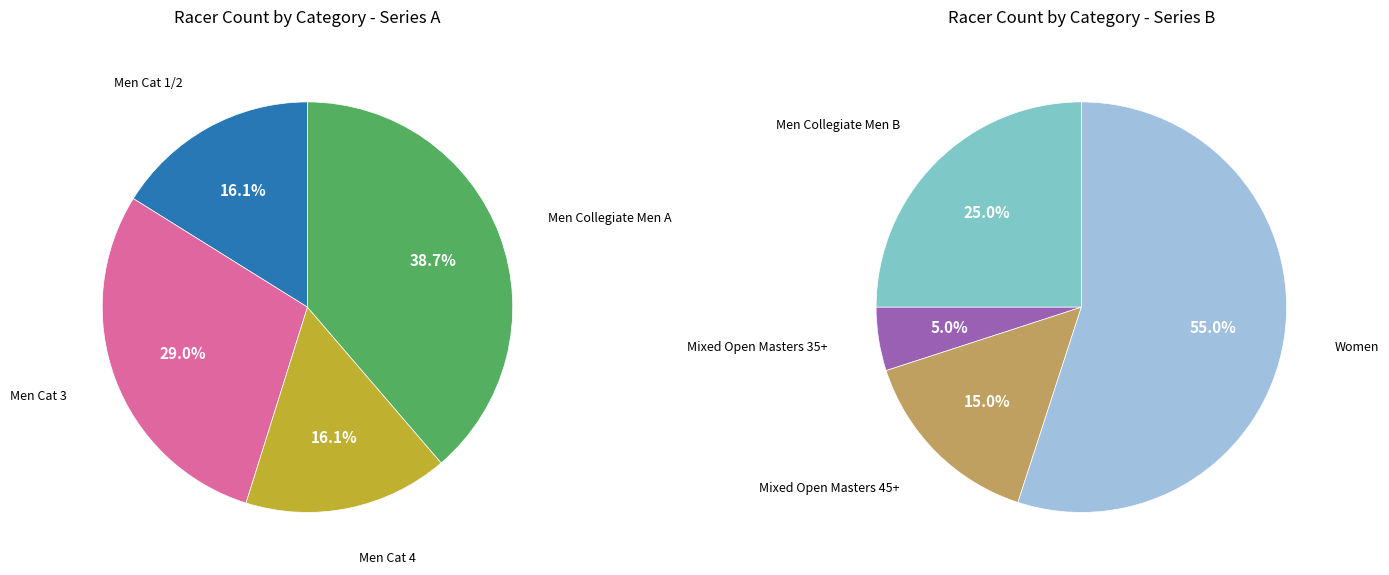

The Mixed Open Masters 45+ slice represents 12% of the pie. True or false?

False